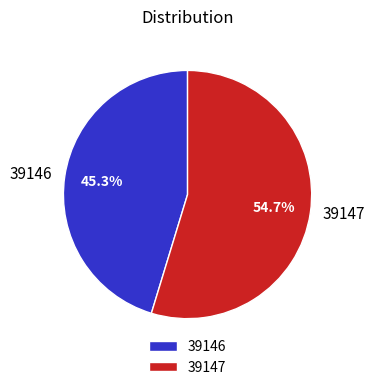

What portion of the pie excludes 39146?

54.7%